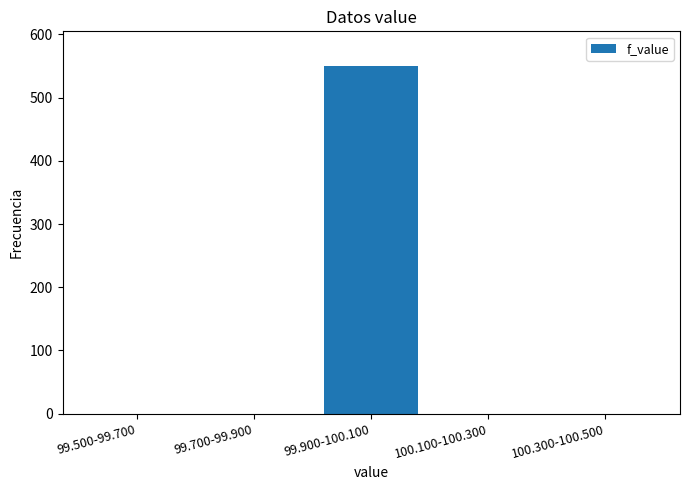

Reading right to left, list all the values displayed in this chart.

100.300-100.500=0	100.100-100.300=0	99.900-100.100=550	99.700-99.900=0	99.500-99.700=0